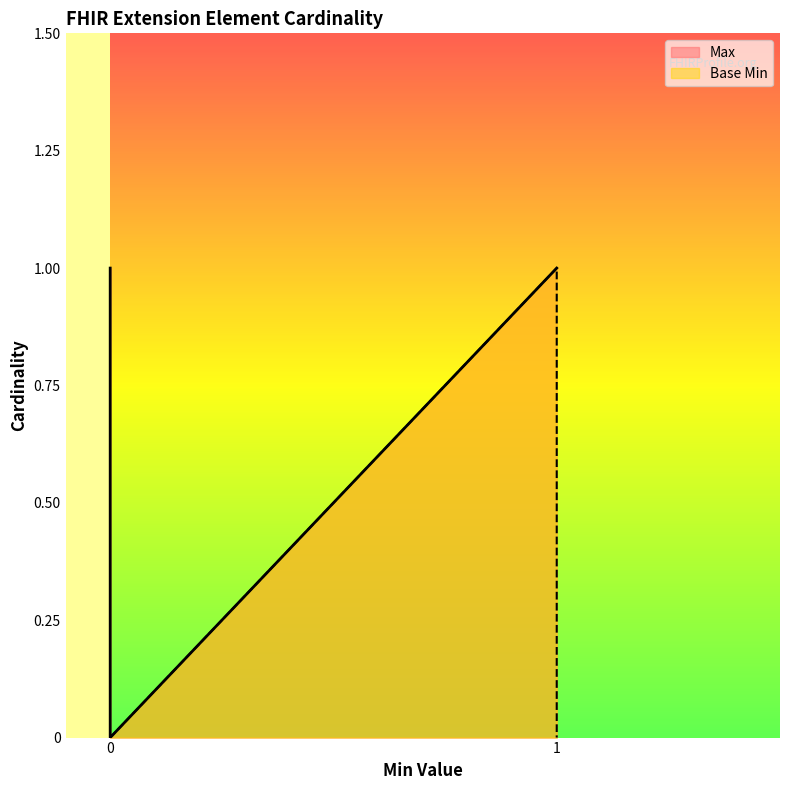

Between 0 and 1, which series saw the biggest shift?

Max